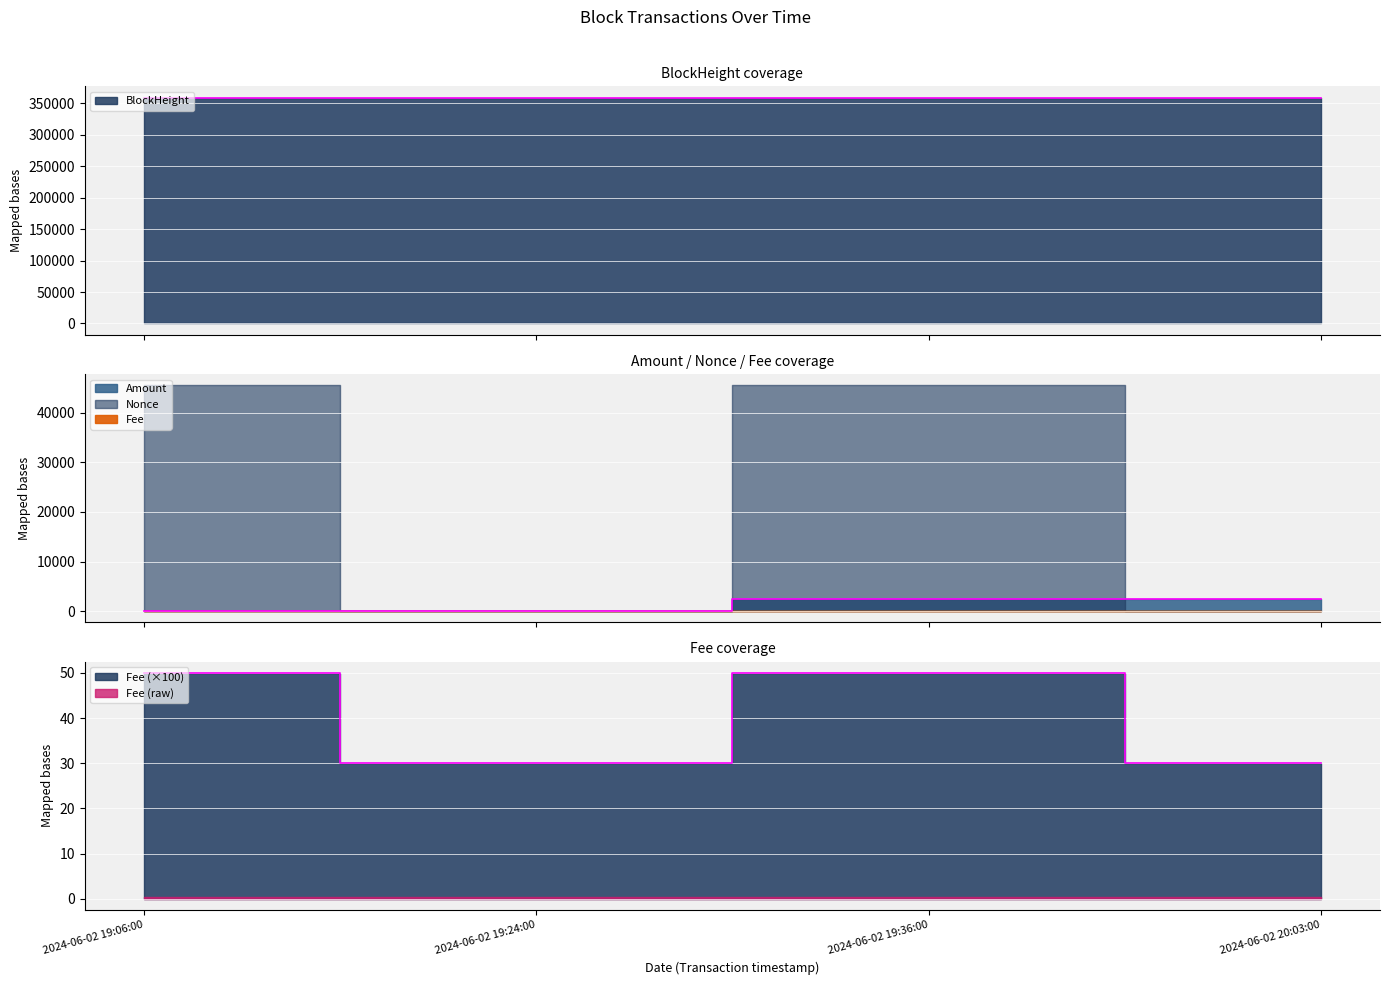

At which category is the sum across all series the highest?

2024-06-02 19:36:00